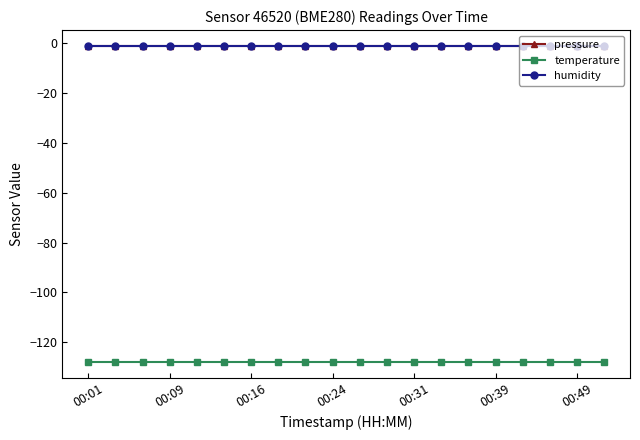

Which category has the lowest value in the humidity series?

00:01